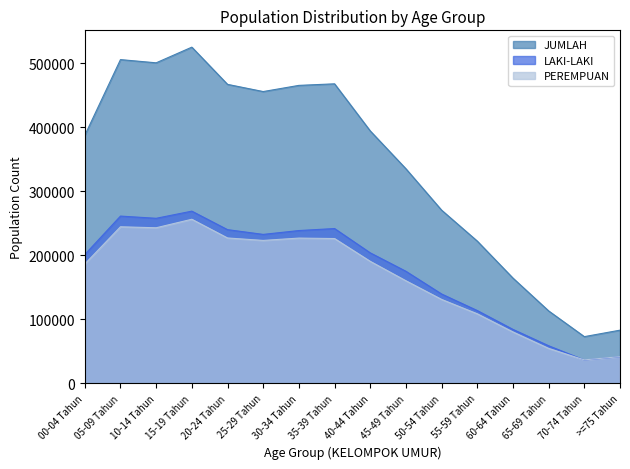

The PEREMPUAN series shows 215592 at 50-54 Tahun. True or false?

False